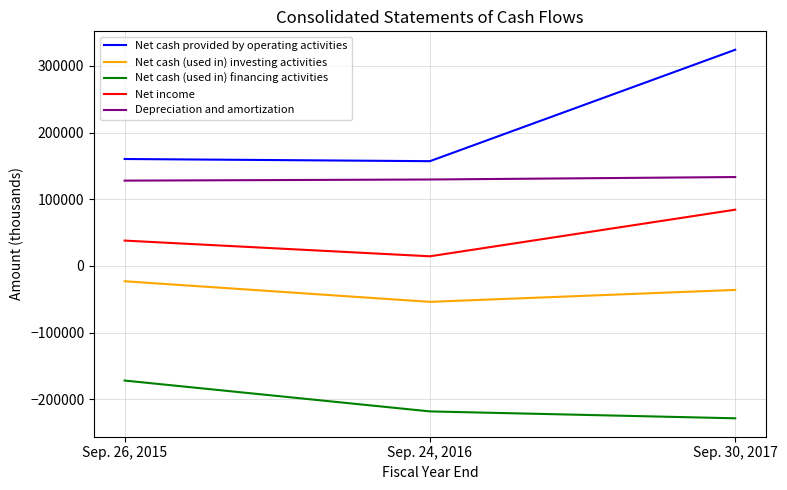

List the labels in order of Net cash (used in) financing activities value, smallest first.

Sep. 30, 2017, Sep. 24, 2016, Sep. 26, 2015